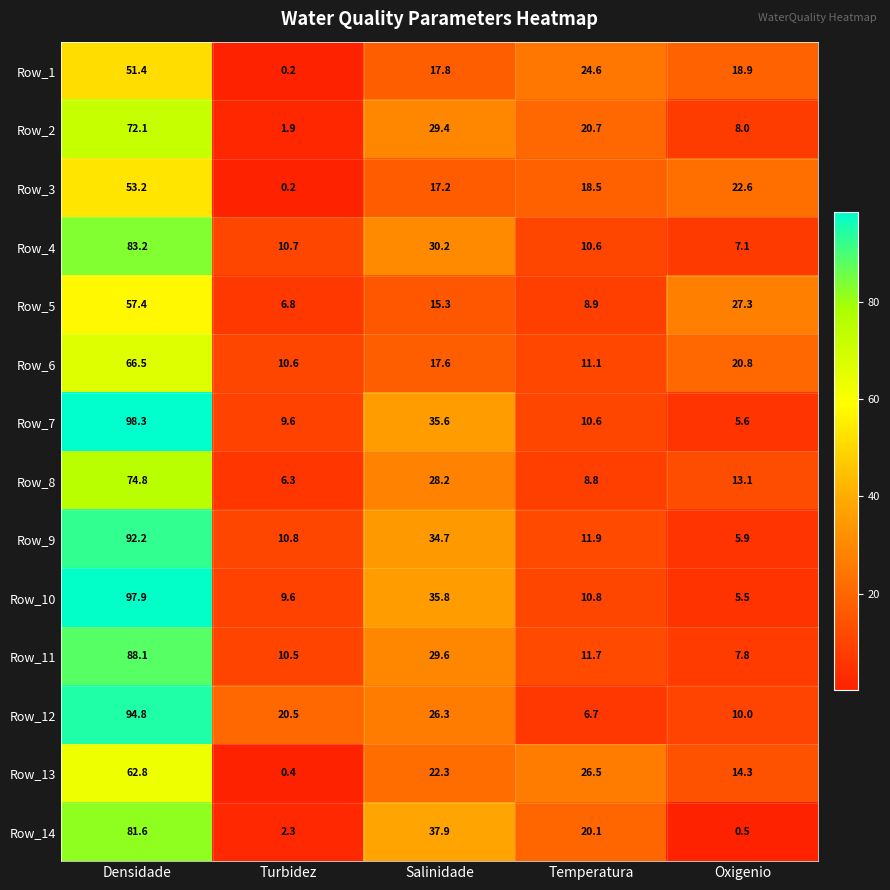

What is the spread (max minus min) of values at Densidade?

46.9